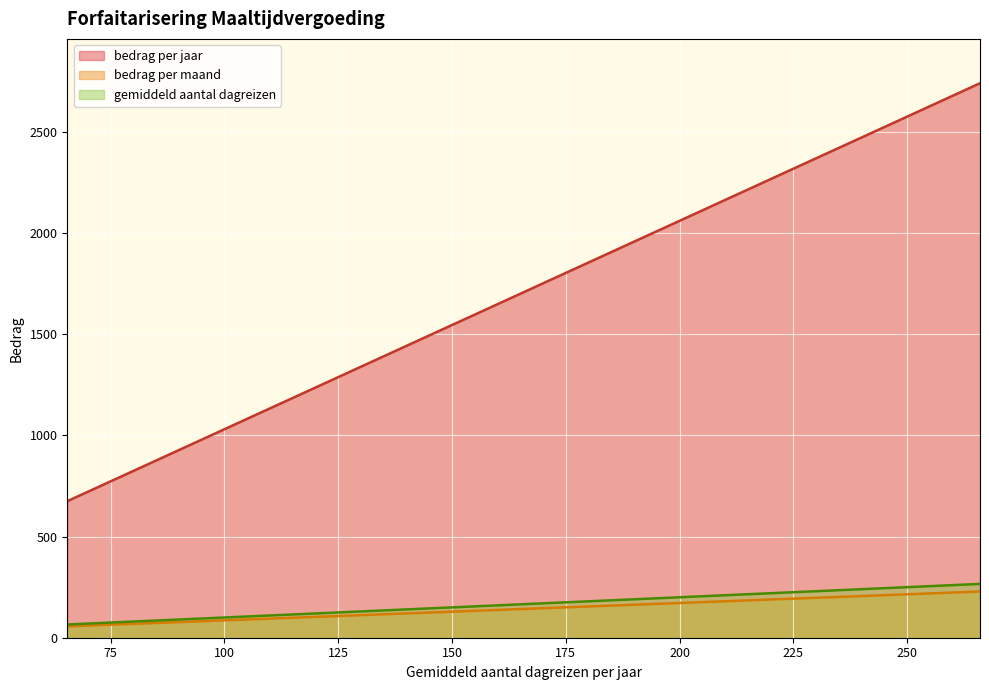

Where is gemiddeld aantal dagreizen nearest to the value 165?

161.5